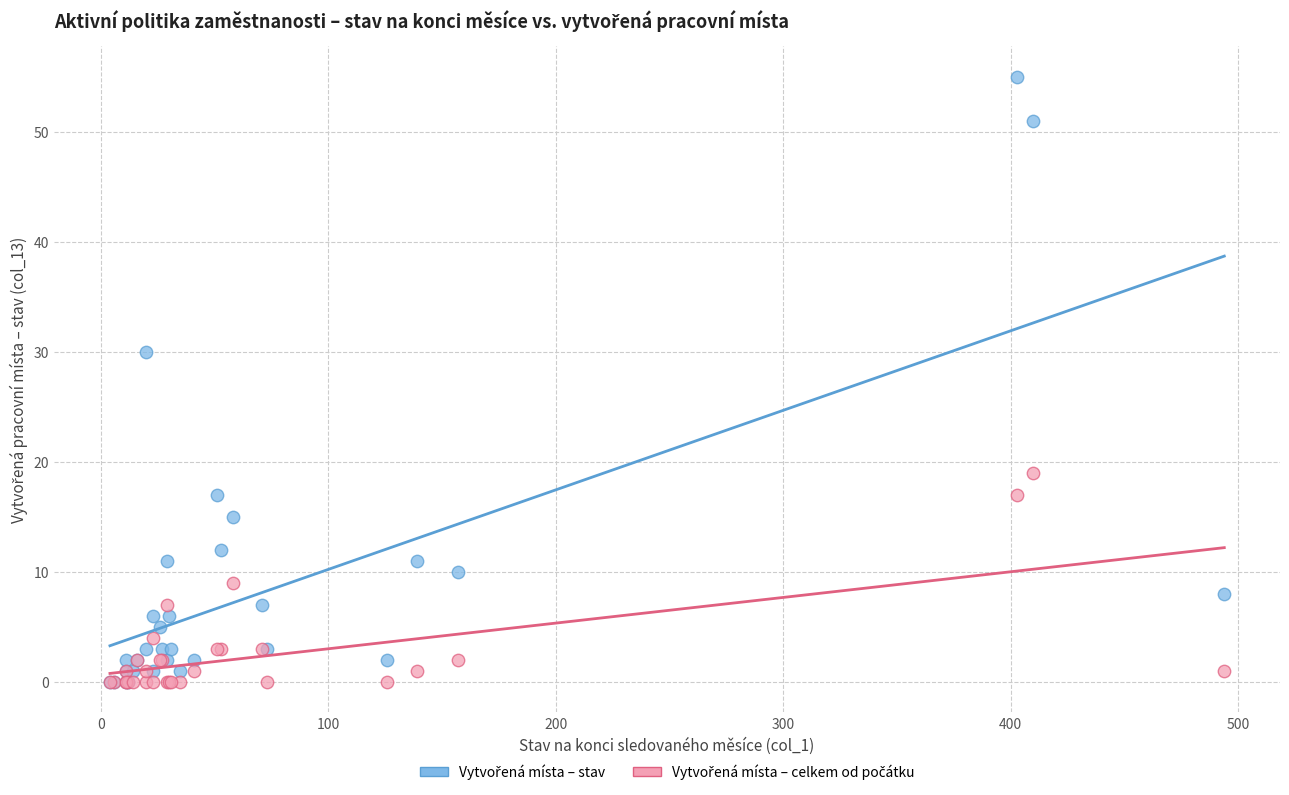

Across all series, what Y value is closest to 27?

30